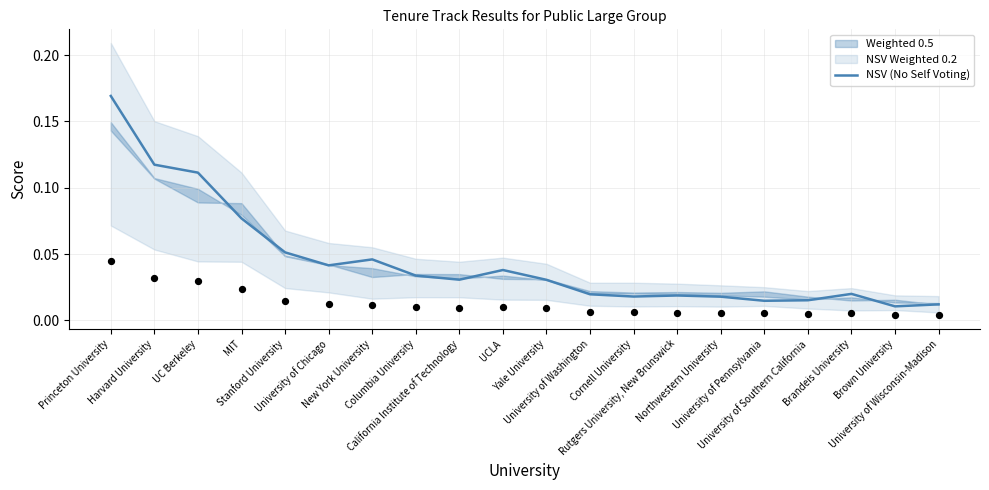

Which has a higher value, Stanford University or Brandeis University?

Stanford University